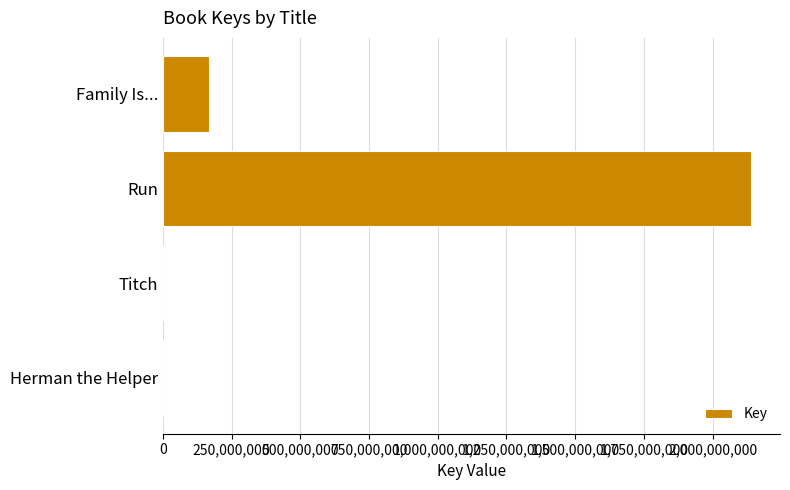

Where is the data nearest to the value 1069295058?

Family Is...